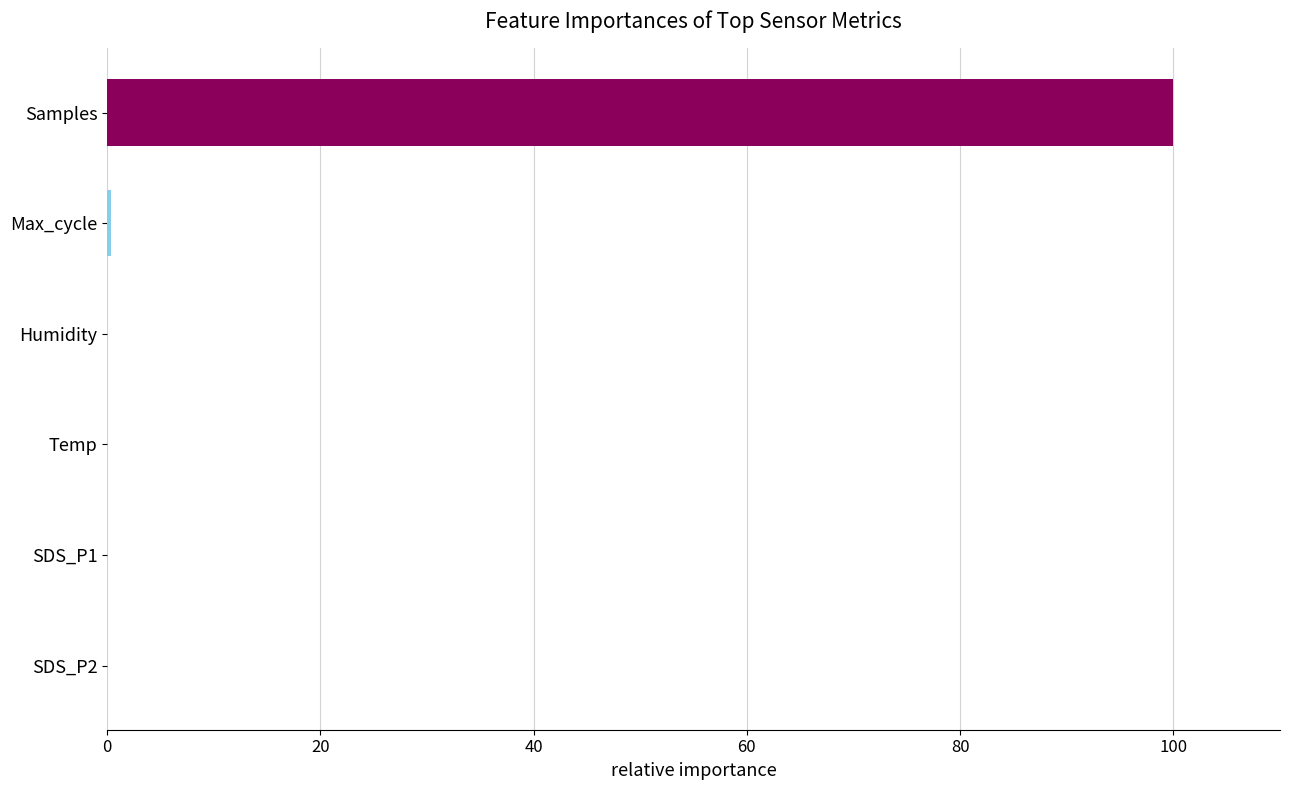

What is the sum of all values?

100.4